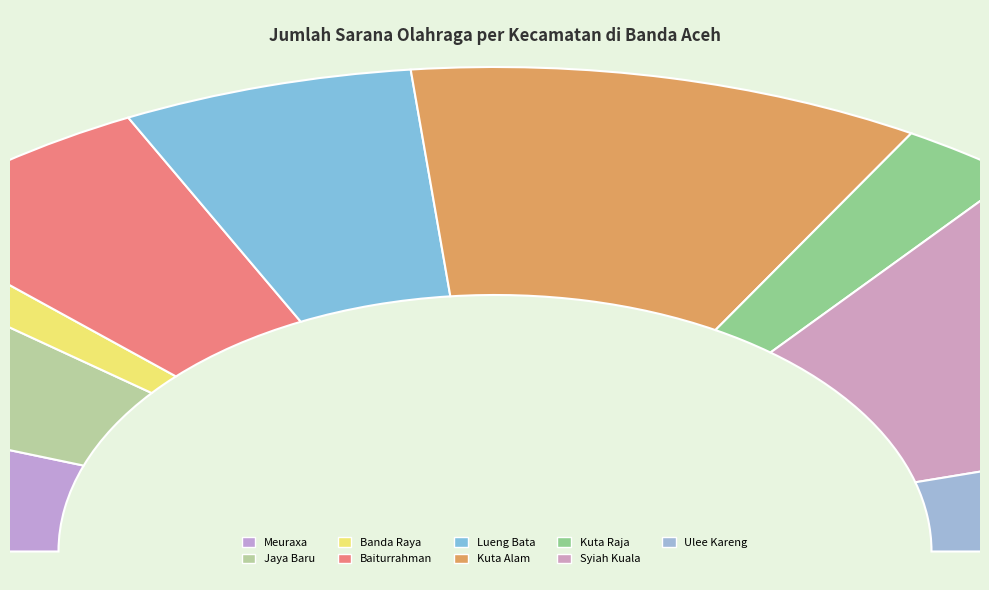

To the nearest percent, what is the difference between the largest and smallest slice percentages?

17%